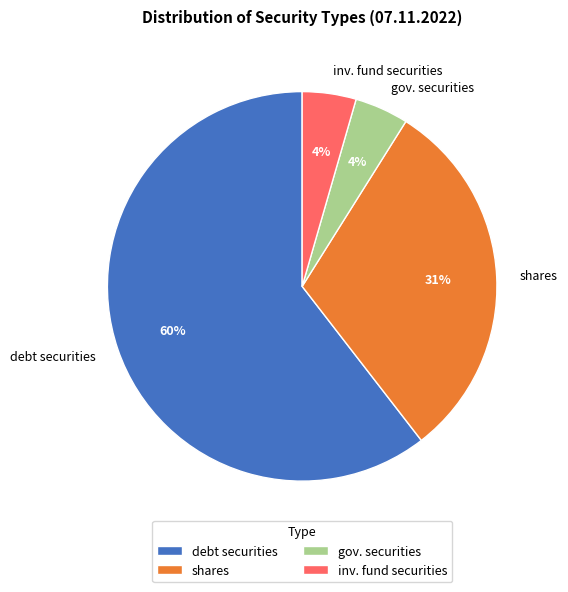

To the nearest percent, what portion does inv. fund securities represent?

4%